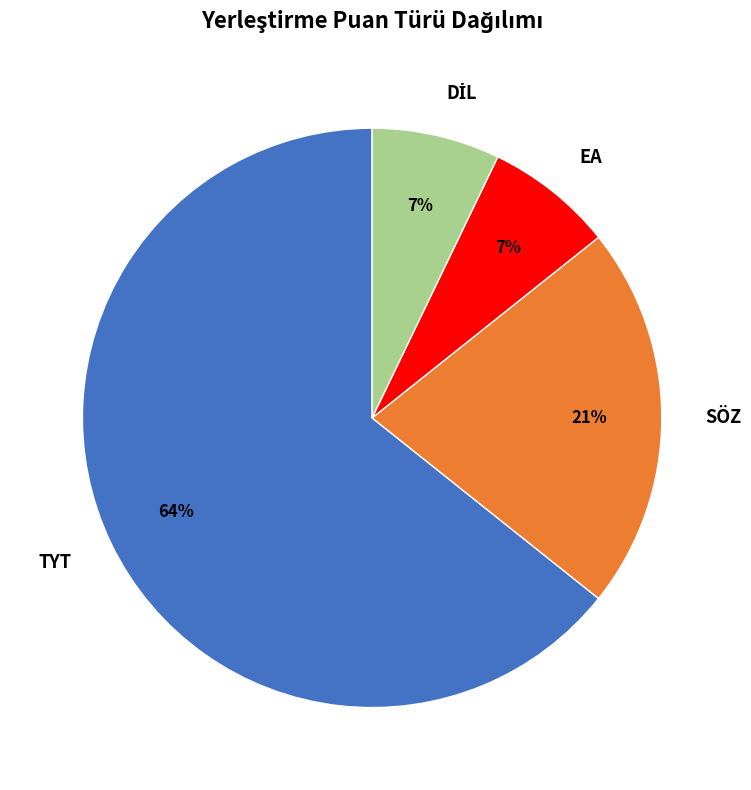

To the nearest percent, what percentage of the pie is SÖZ?

21%